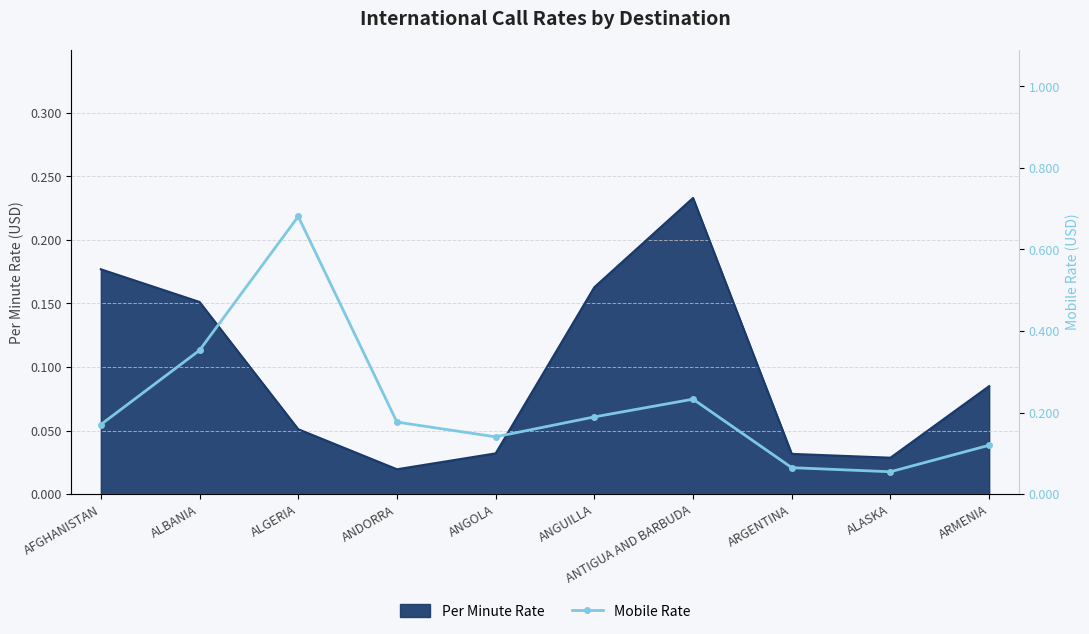

What position from the left is ANTIGUA AND BARBUDA?

7